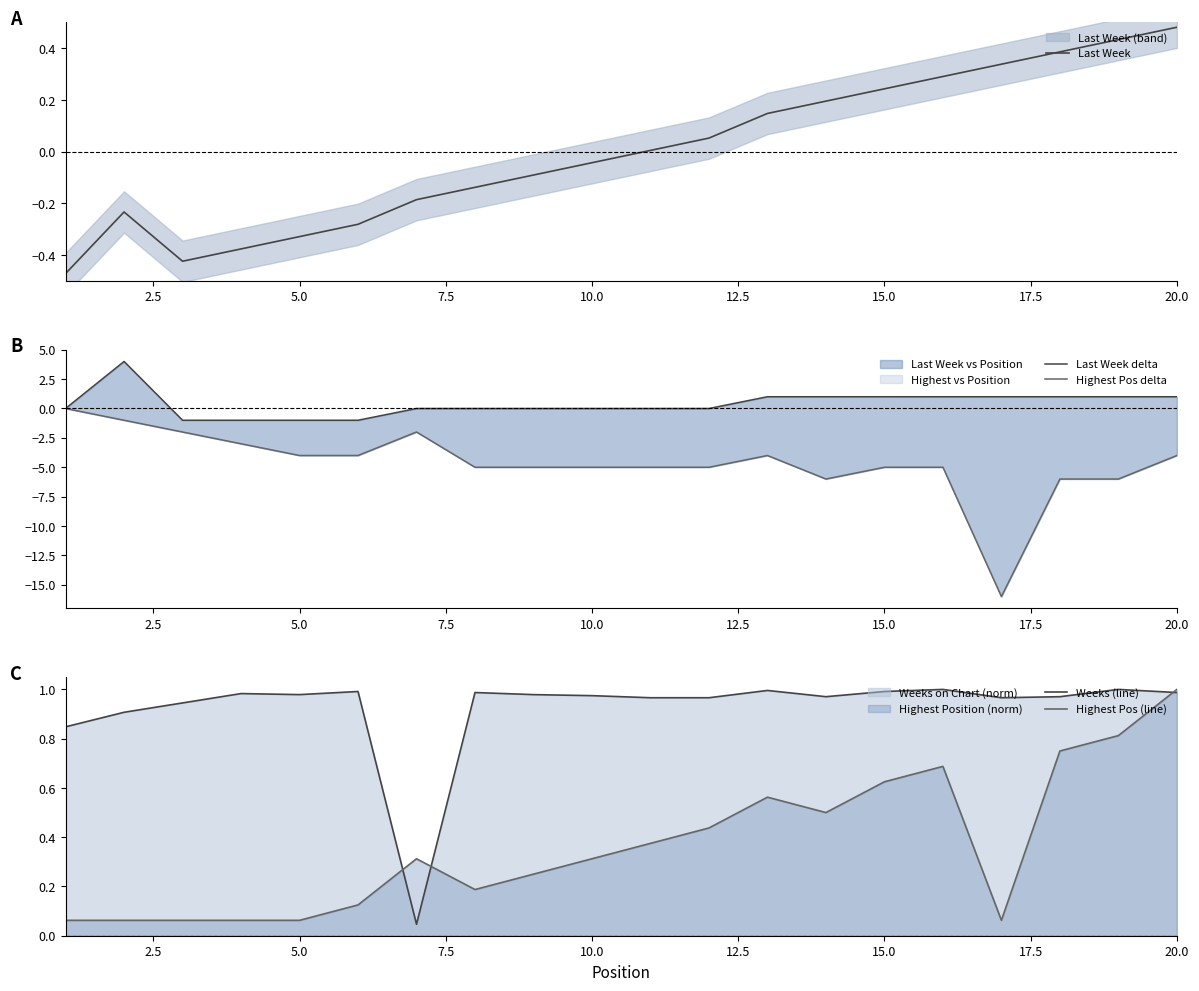

What is the smallest value displayed?

-16.0